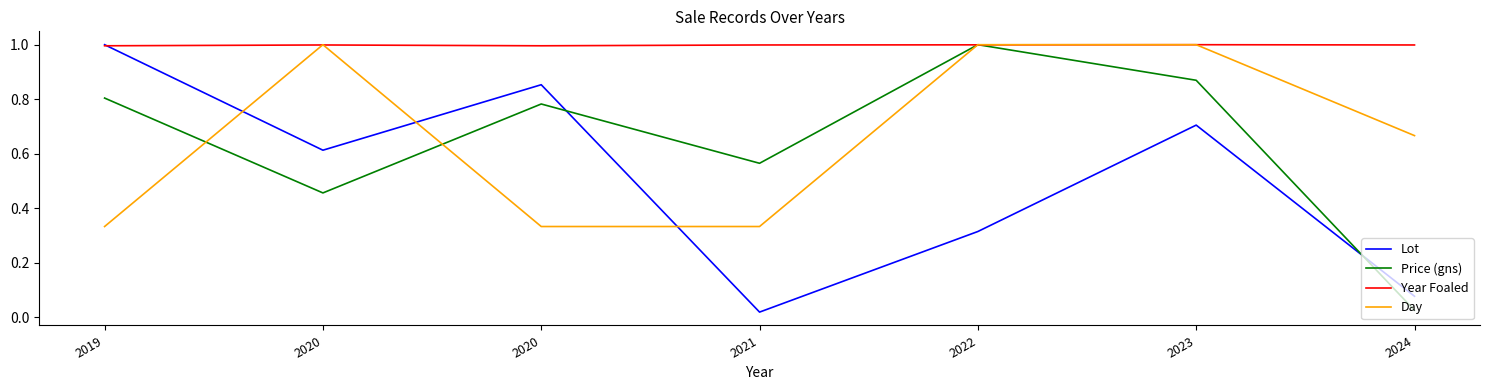

How many lines are shown in the chart?

4